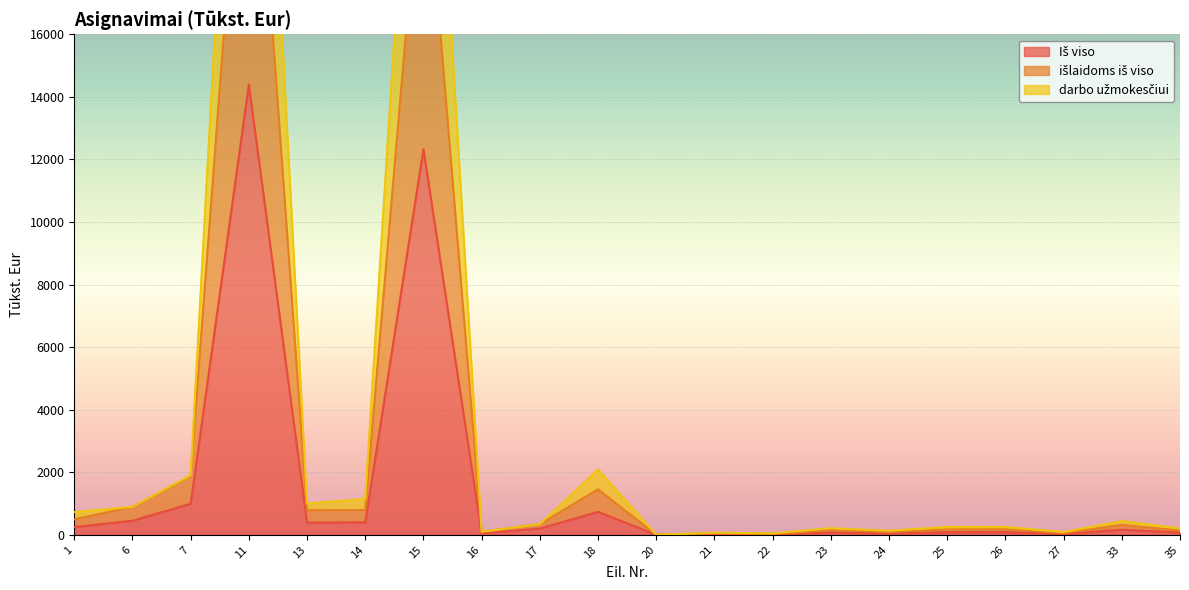

What is the smallest value displayed?

0.6